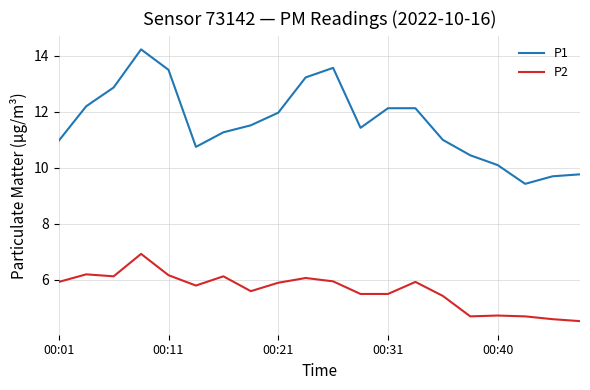

What is the lowest value of the P2 series?

4.5